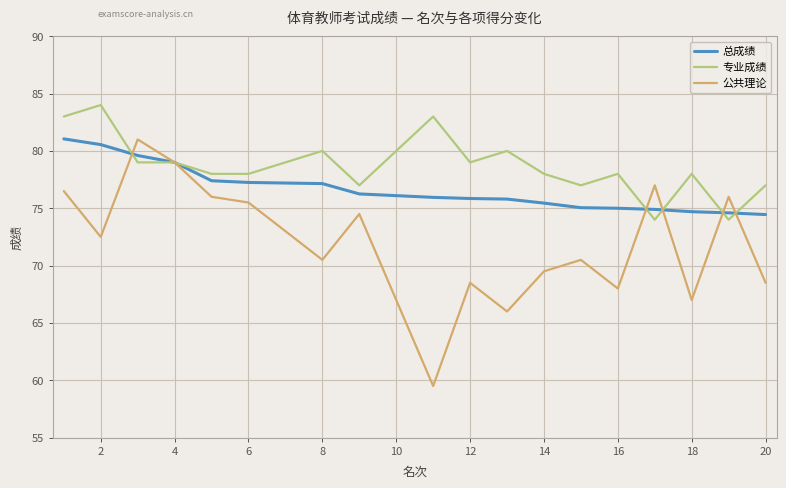

How many distinct data groups are displayed?

3